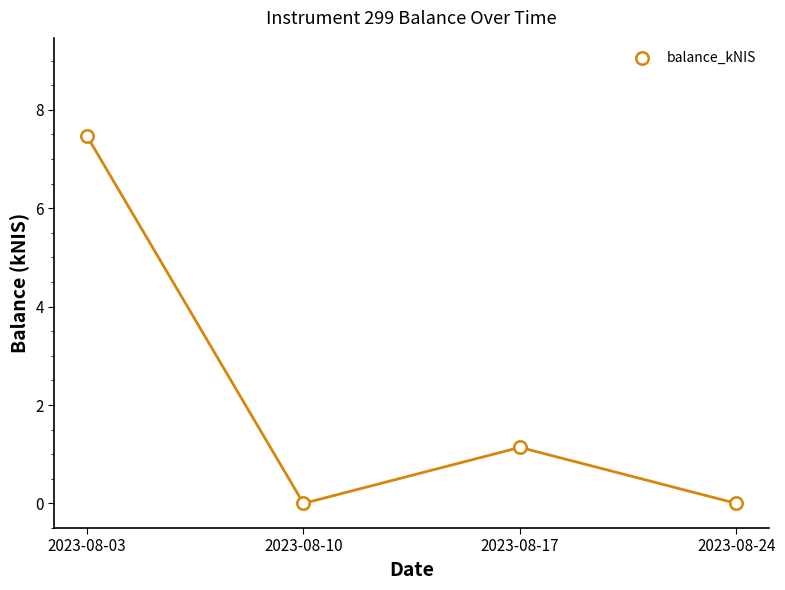

What is the average Y value?

2.2